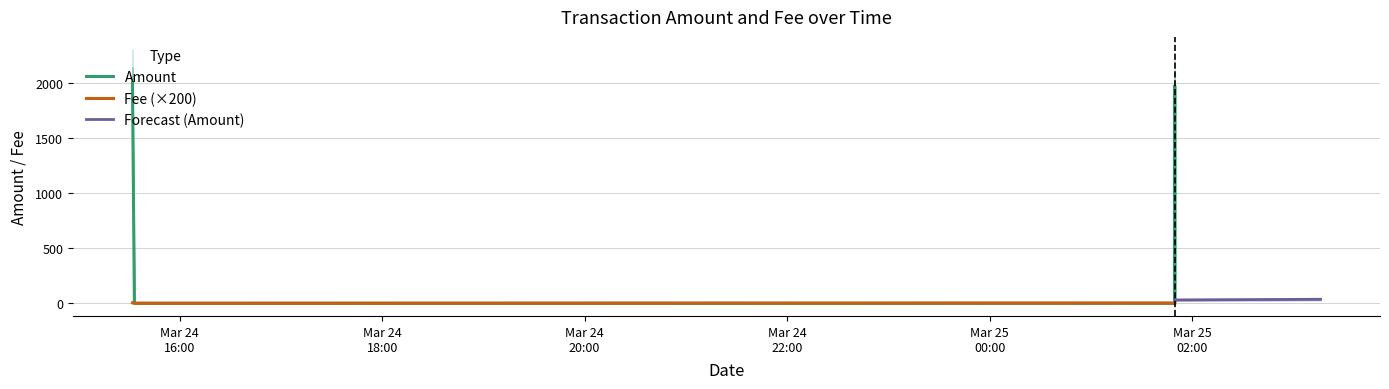

The Fee series shows -0.0 at 2022-03-25 01:49:41. True or false?

False